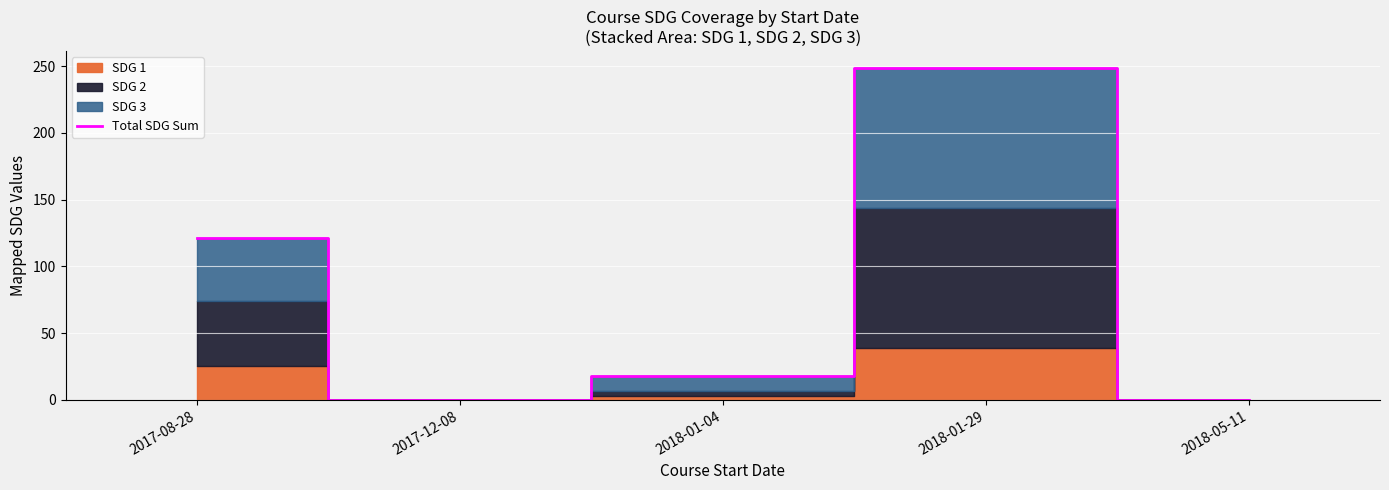

Is it true that the value at 2017-12-08 is -76?

False